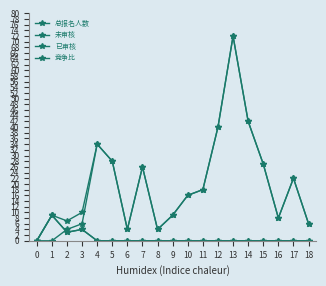

What is the average value of the 竞争比 series?

1